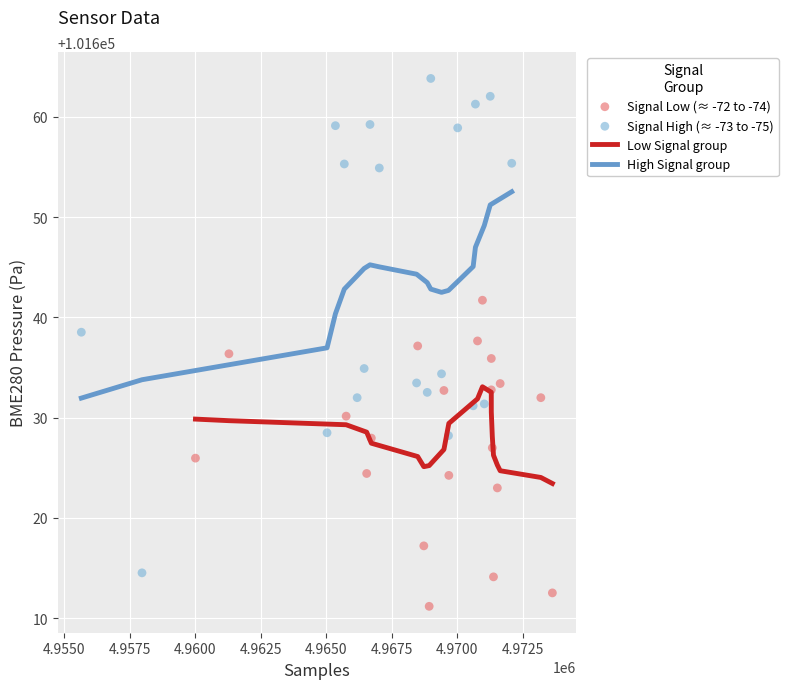

Which series reaches the maximum Y coordinate?

Signal High (≈ -73 to -75)